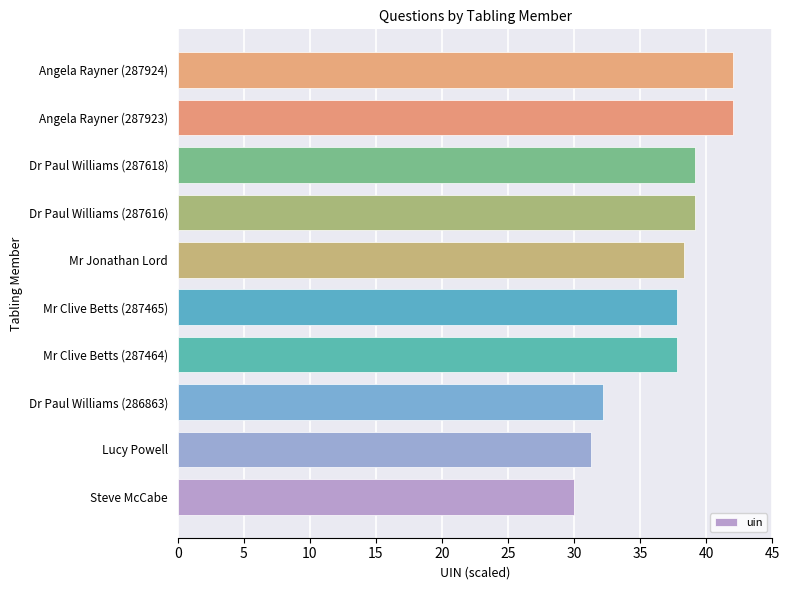

What is the smallest value displayed?

30.0